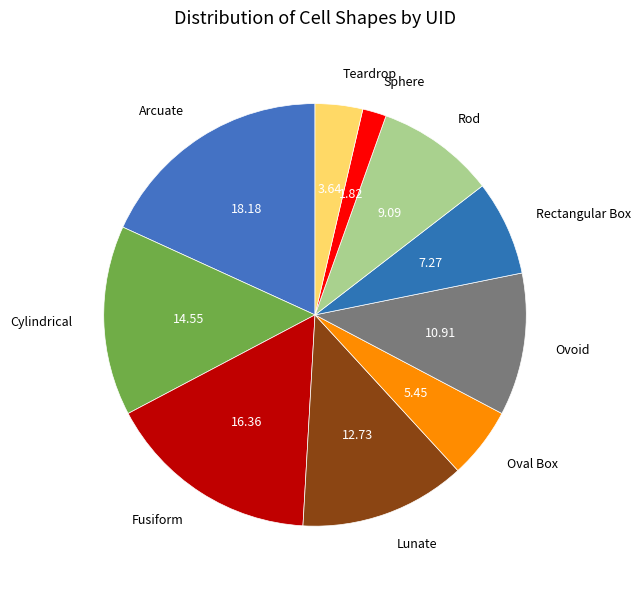

How many slices are in this pie chart?

10